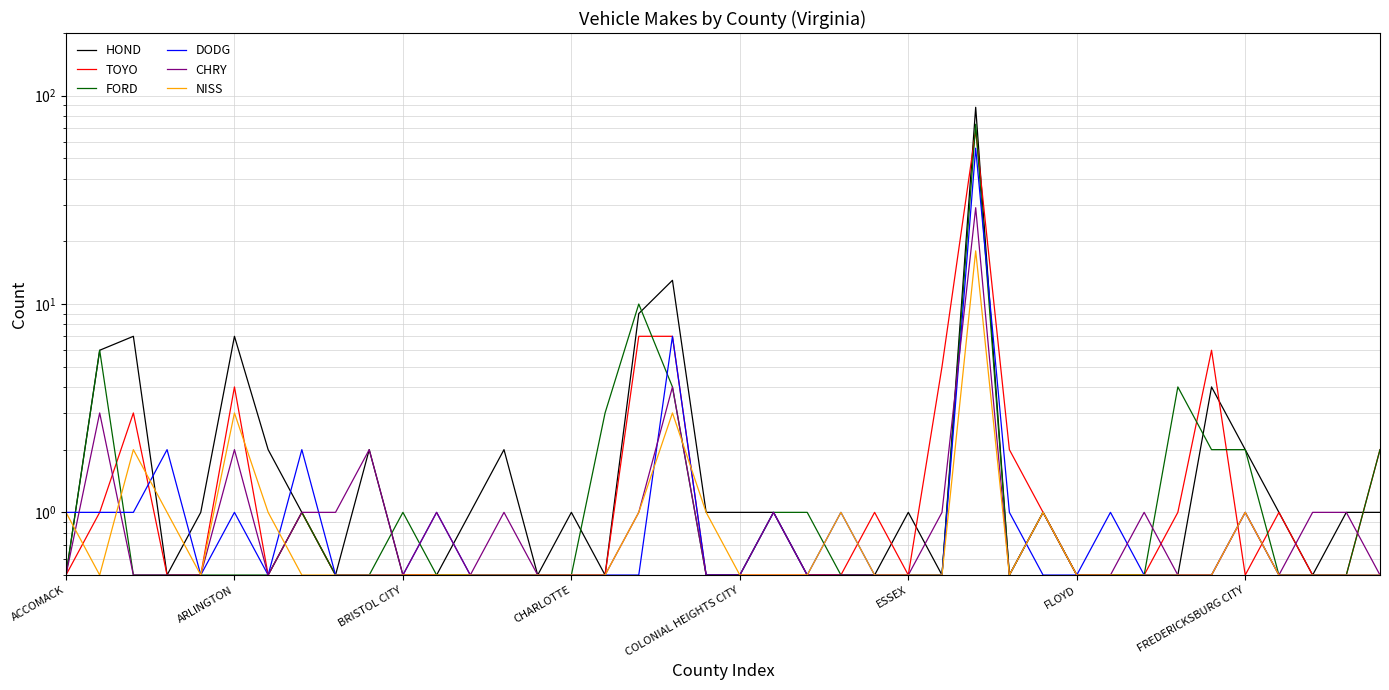

Reading right to left, transcribe all the data shown in this chart.

HOND: 1.0	1.0	0.5	1.0	2.0	4.0	0.5	0.5	0.5	0.5	1.0	0.5	88.0	0.5	1.0	0.5	0.5	0.5	1.0	1.0	1.0	13.0	9.0	0.5	1.0	0.5	2.0	1.0	0.5	0.5	2.0	0.5	1.0	2.0	7.0	1.0	0.5	7.0	6.0	0.5
TOYO: 2.0	0.5	0.5	1.0	0.5	6.0	1.0	0.5	0.5	0.5	1.0	2.0	68.0	5.0	0.5	1.0	0.5	0.5	0.5	0.5	0.5	7.0	7.0	0.5	0.5	0.5	0.5	0.5	0.5	0.5	0.5	0.5	1.0	0.5	4.0	0.5	0.5	3.0	1.0	0.5
FORD: 2.0	0.5	0.5	0.5	2.0	2.0	4.0	0.5	0.5	0.5	1.0	0.5	73.0	0.5	0.5	0.5	0.5	1.0	1.0	0.5	0.5	4.0	10.0	3.0	0.5	0.5	0.5	0.5	0.5	1.0	0.5	0.5	1.0	0.5	0.5	0.5	0.5	0.5	6.0	0.5
DODG: 0.5	0.5	0.5	0.5	1.0	0.5	0.5	0.5	1.0	0.5	0.5	1.0	56.0	0.5	0.5	0.5	1.0	0.5	1.0	0.5	0.5	7.0	0.5	0.5	0.5	0.5	0.5	0.5	1.0	0.5	0.5	0.5	2.0	0.5	1.0	0.5	2.0	1.0	1.0	1.0
CHRY: 0.5	1.0	1.0	0.5	1.0	0.5	0.5	1.0	0.5	0.5	1.0	0.5	29.0	1.0	0.5	0.5	0.5	0.5	1.0	0.5	0.5	4.0	1.0	0.5	0.5	0.5	1.0	0.5	1.0	0.5	2.0	1.0	1.0	0.5	2.0	0.5	0.5	0.5	3.0	0.5
NISS: 0.5	0.5	0.5	0.5	1.0	0.5	0.5	0.5	0.5	0.5	1.0	0.5	18.0	0.5	0.5	0.5	1.0	0.5	0.5	0.5	1.0	3.0	1.0	0.5	0.5	0.5	0.5	0.5	0.5	0.5	0.5	0.5	0.5	1.0	3.0	0.5	1.0	2.0	0.5	1.0